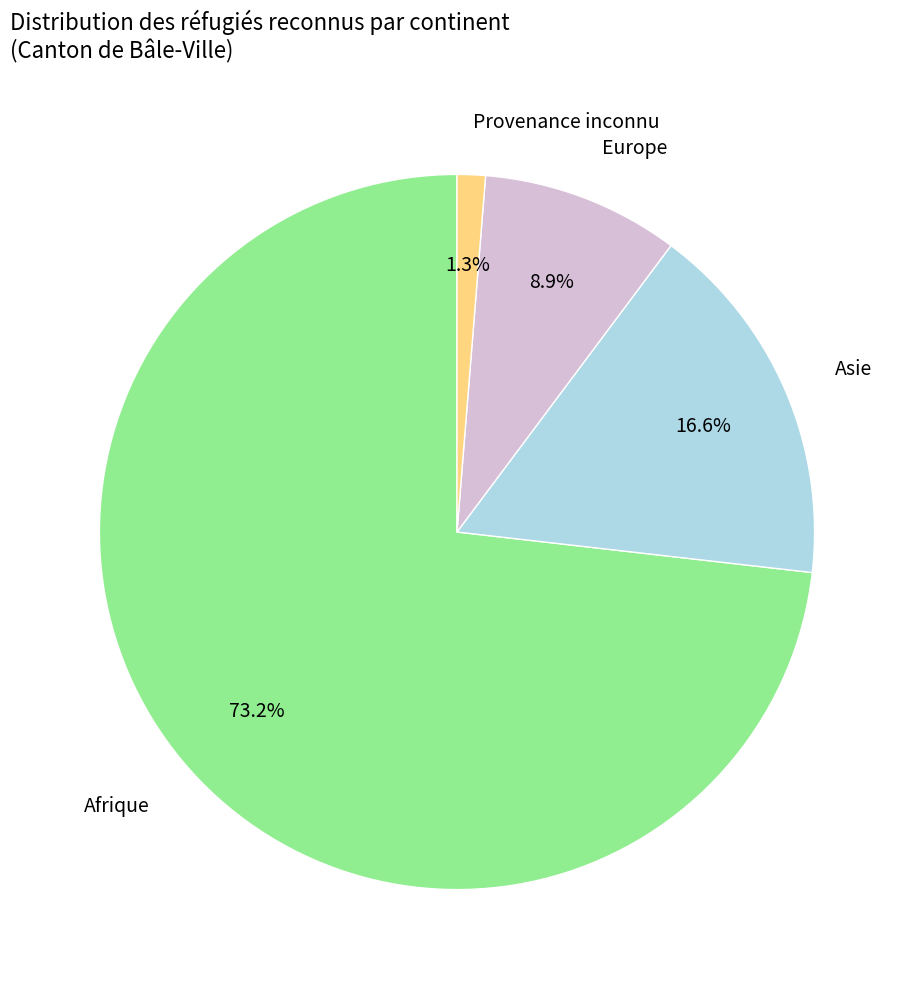

How many segments does this pie chart have?

4